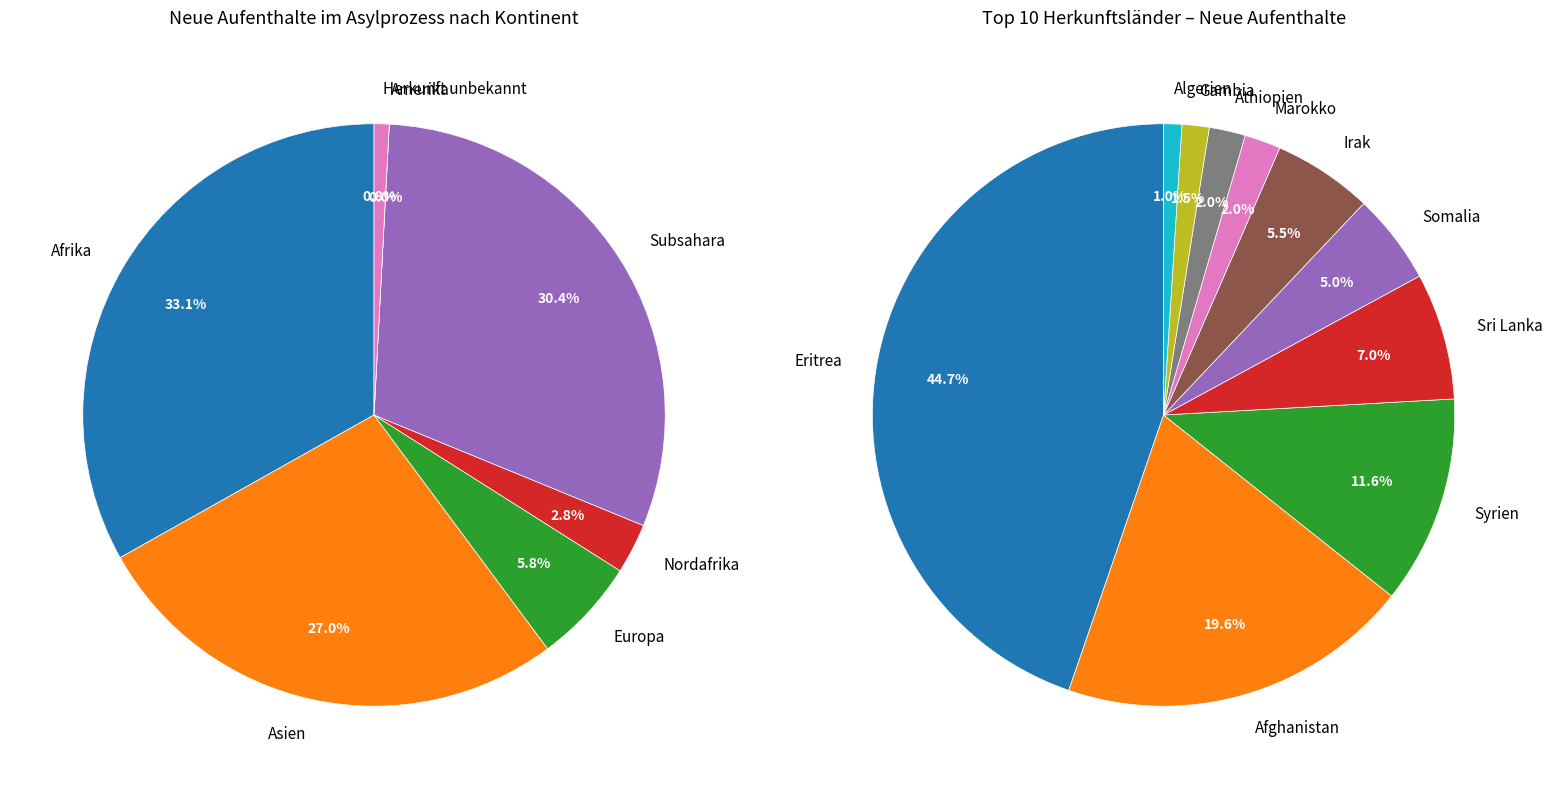

The Ozeanien slice represents 0% of the pie. True or false?

True